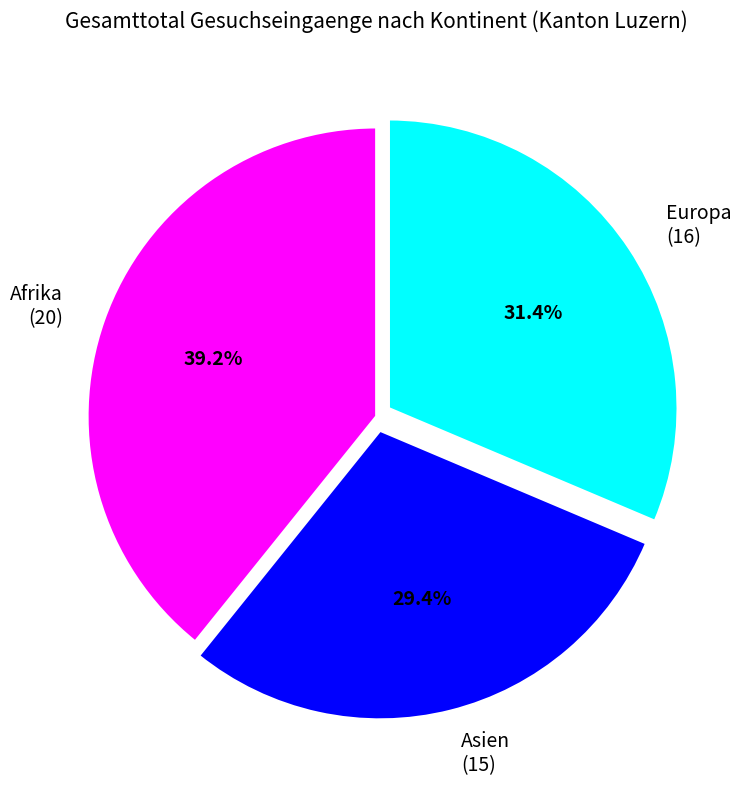

Does Europa account for over 50% of the chart?

No